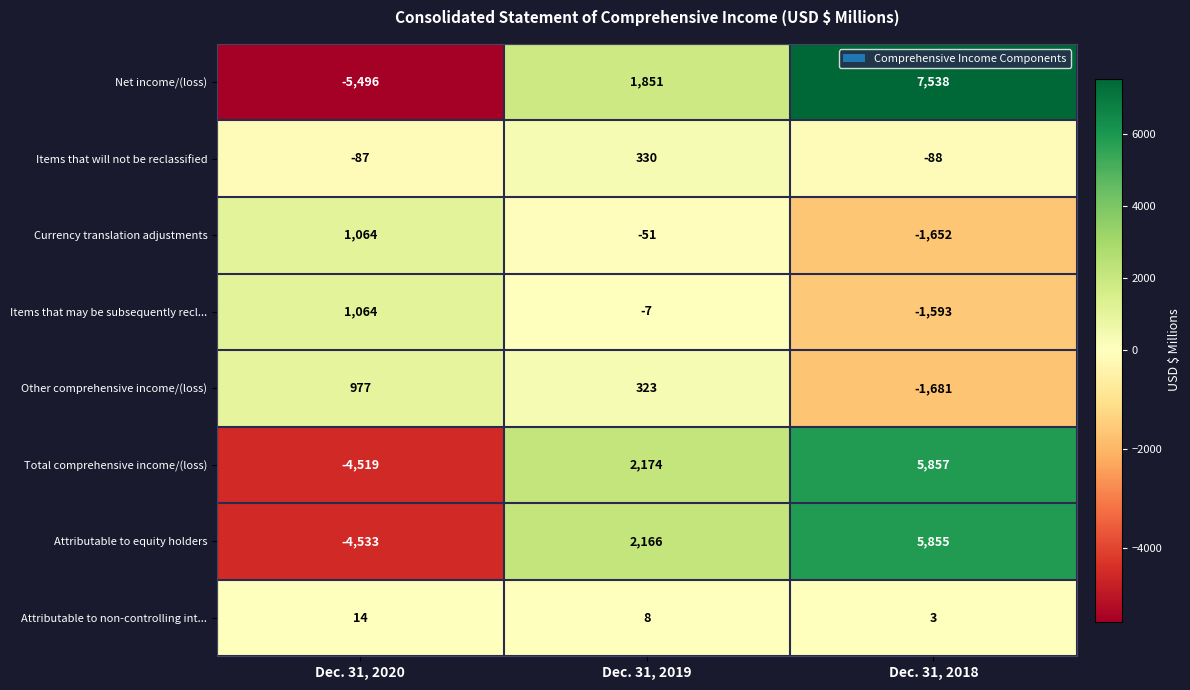

Reading right to left, extract all data points from this chart.

Net income/(loss): Dec. 31, 2018=7538	Dec. 31, 2019=1851	Dec. 31, 2020=-5496
Items that will not be reclassified: Dec. 31, 2018=-88	Dec. 31, 2019=330	Dec. 31, 2020=-87
Currency translation adjustments: Dec. 31, 2018=-1652	Dec. 31, 2019=-51	Dec. 31, 2020=1064
Items that may be subsequently recl...: Dec. 31, 2018=-1593	Dec. 31, 2019=-7	Dec. 31, 2020=1064
Other comprehensive income/(loss): Dec. 31, 2018=-1681	Dec. 31, 2019=323	Dec. 31, 2020=977
Total comprehensive income/(loss): Dec. 31, 2018=5857	Dec. 31, 2019=2174	Dec. 31, 2020=-4519
Attributable to equity holders: Dec. 31, 2018=5855	Dec. 31, 2019=2166	Dec. 31, 2020=-4533
Attributable to non-controlling int...: Dec. 31, 2018=3	Dec. 31, 2019=8	Dec. 31, 2020=14